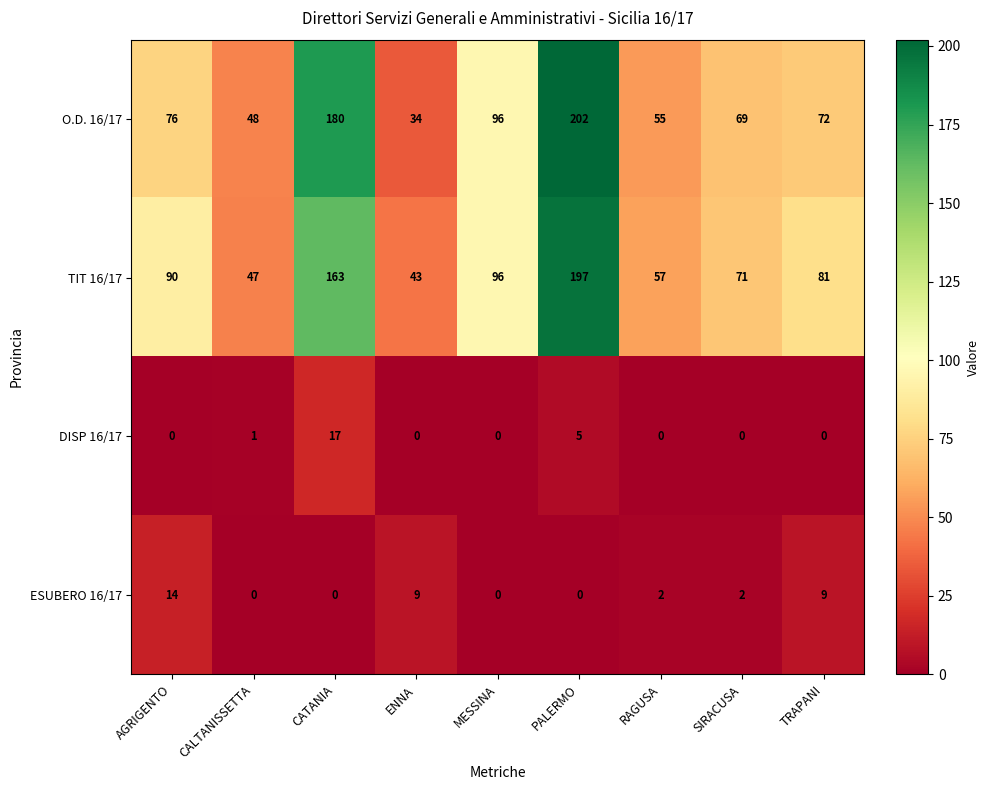

What is the difference between the maximum and minimum values in the TIT 16/17 series?

154